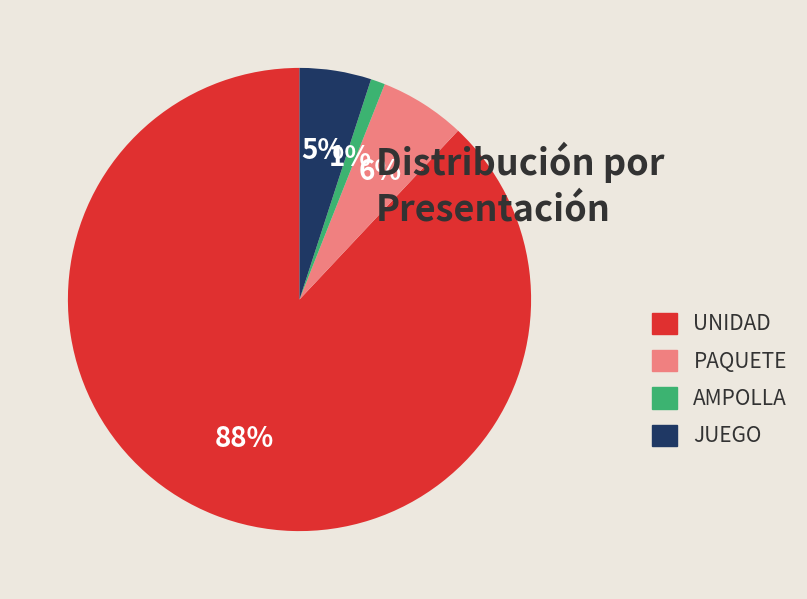

What percentage is the AMPOLLA slice, to the nearest percent?

1%